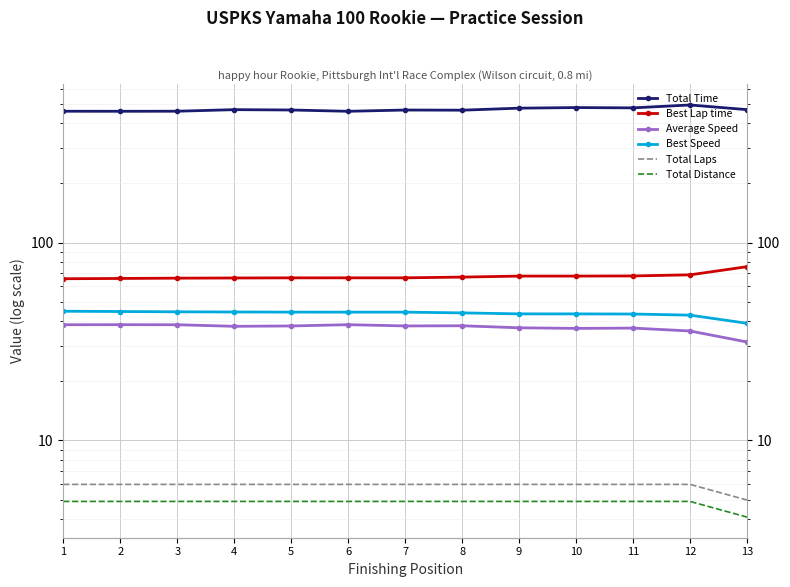

True or false: Best Lap time has more than 1 points higher than both neighbors.

False